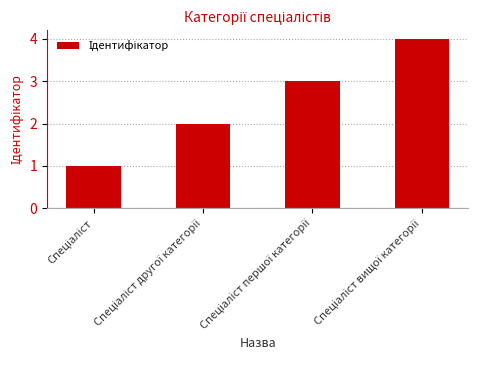

Reading left to right, what are all the values shown in this chart?

1	2	3	4